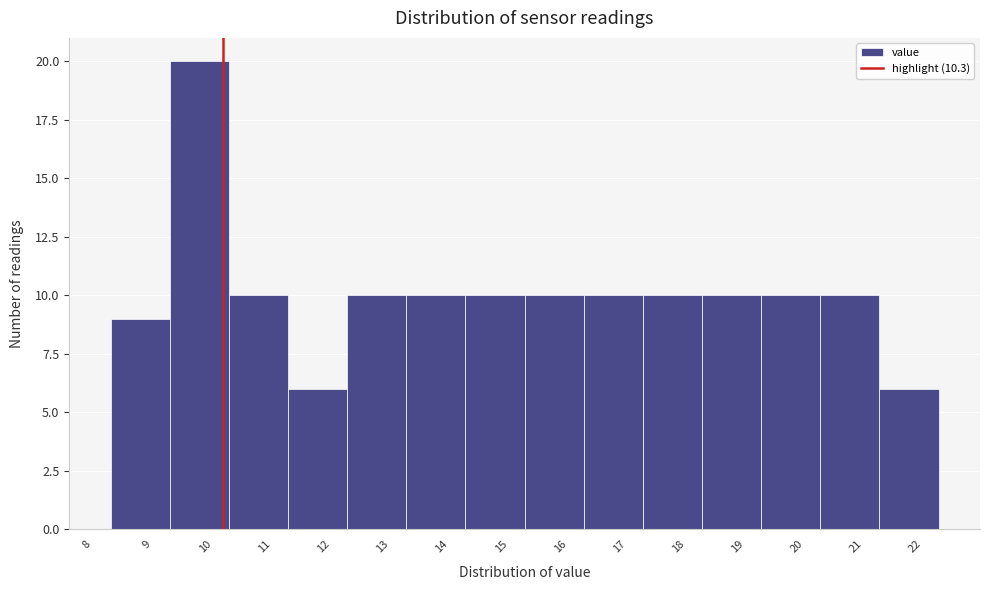

How tall is the bar that spans 12.4 to 13.4 on the x-axis? The values are not printed on the chart, so give them approximately, as read against the axis.

10